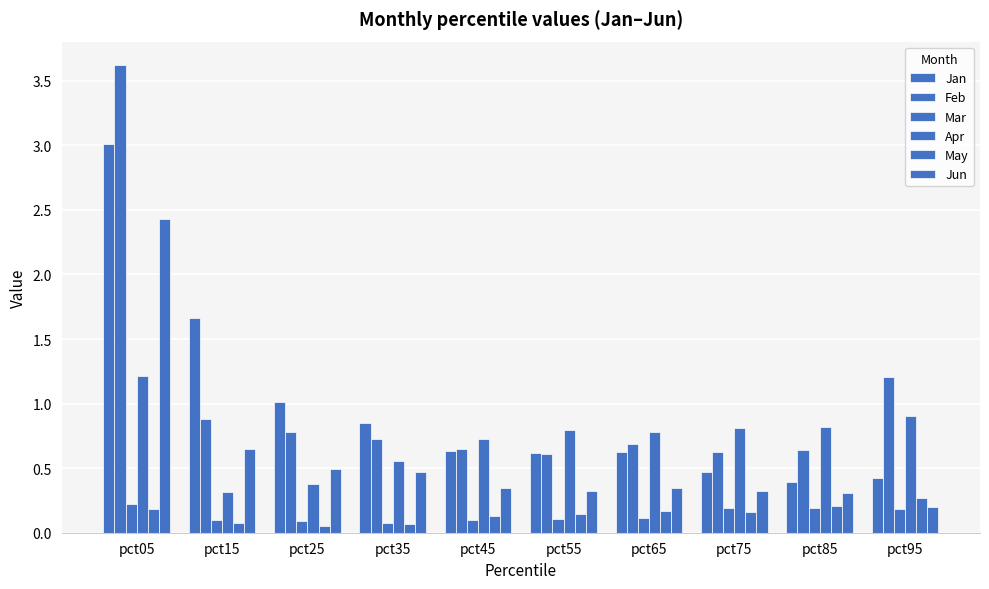

Does the chart contain stacked bars?

No